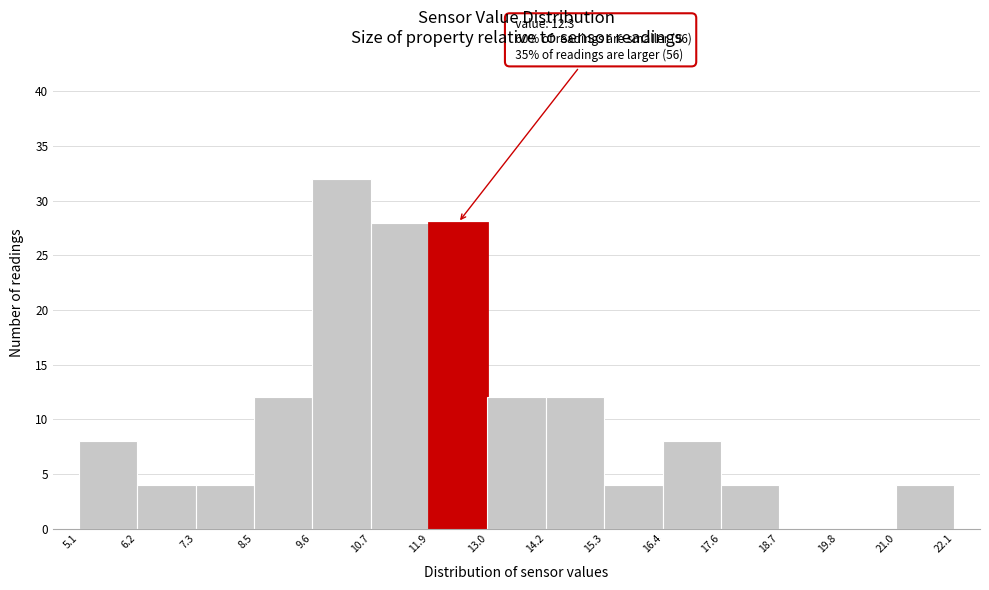

Which range on the x-axis has the tallest bar?

9.6 to 10.7